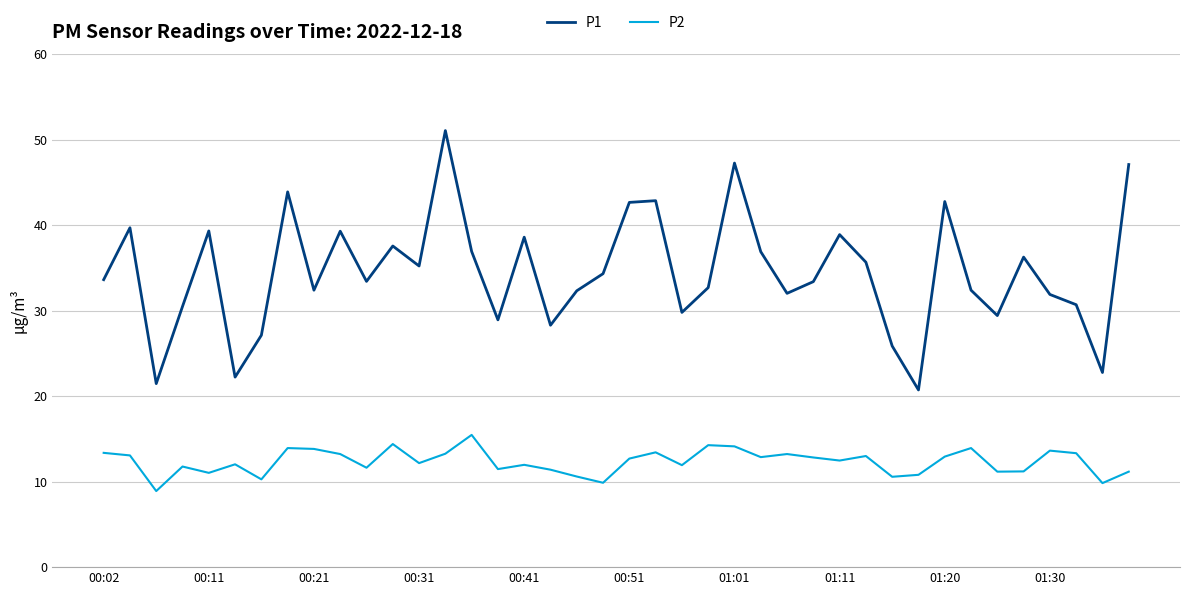

Is this an area chart (filled region under the line)?

No